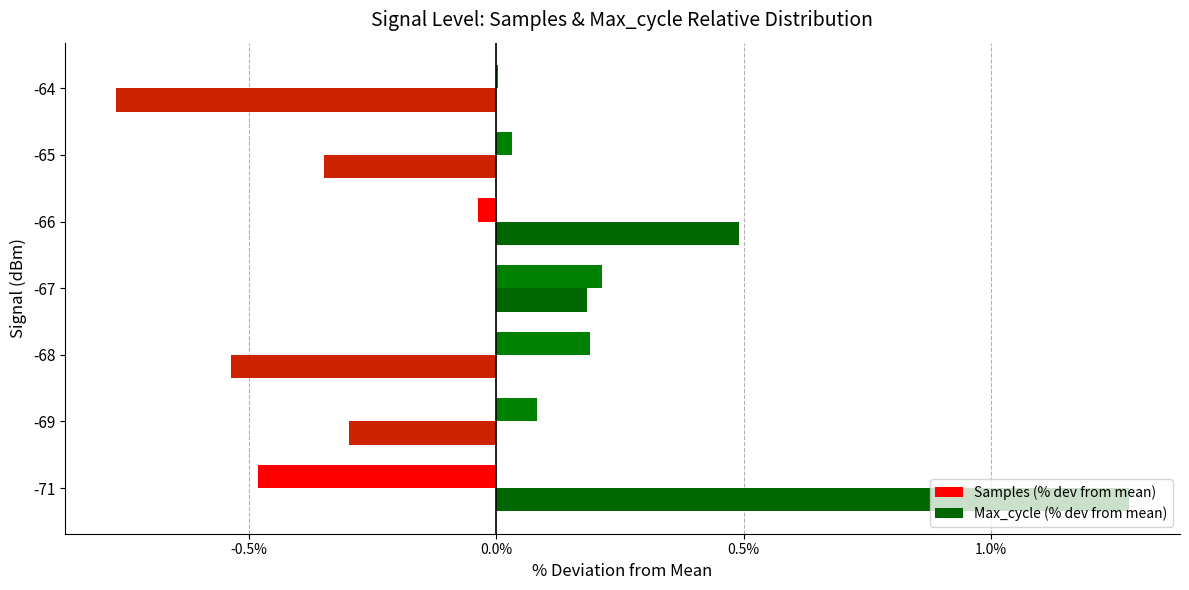

At which category is the sum across all series the highest?

-71